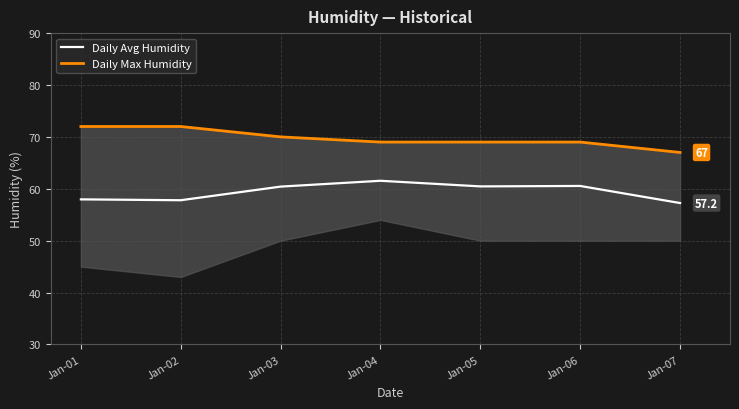

True or false: Daily Max Humidity has more than 2 points higher than both neighbors.

False